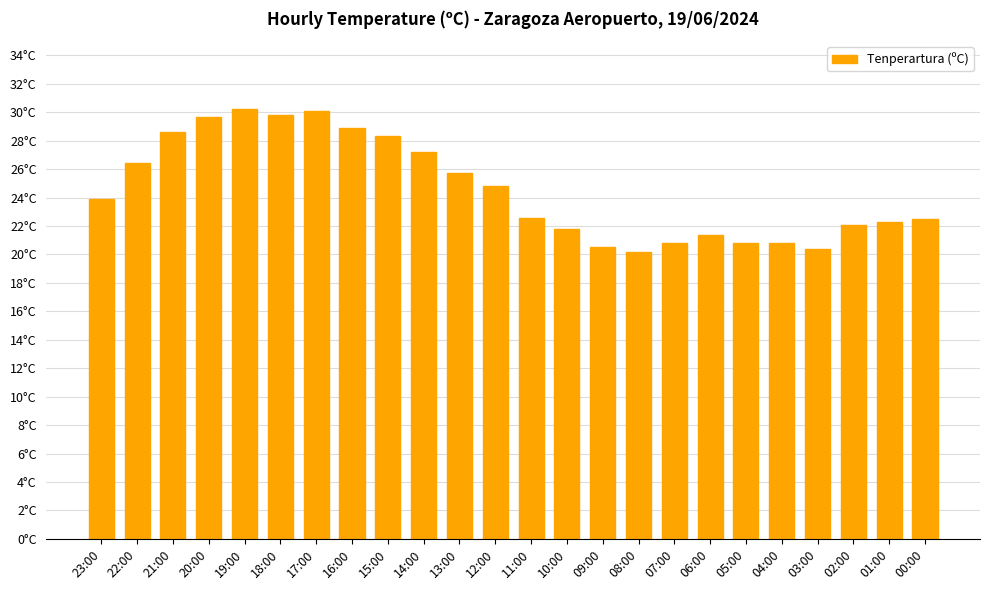

Reading left to right, list all the values displayed in this chart.

23:00=23.9	22:00=26.4	21:00=28.6	20:00=29.7	19:00=30.2	18:00=29.8	17:00=30.1	16:00=28.9	15:00=28.3	14:00=27.2	13:00=25.7	12:00=24.8	11:00=22.6	10:00=21.8	09:00=20.5	08:00=20.2	07:00=20.8	06:00=21.4	05:00=20.8	04:00=20.8	03:00=20.4	02:00=22.1	01:00=22.3	00:00=22.5